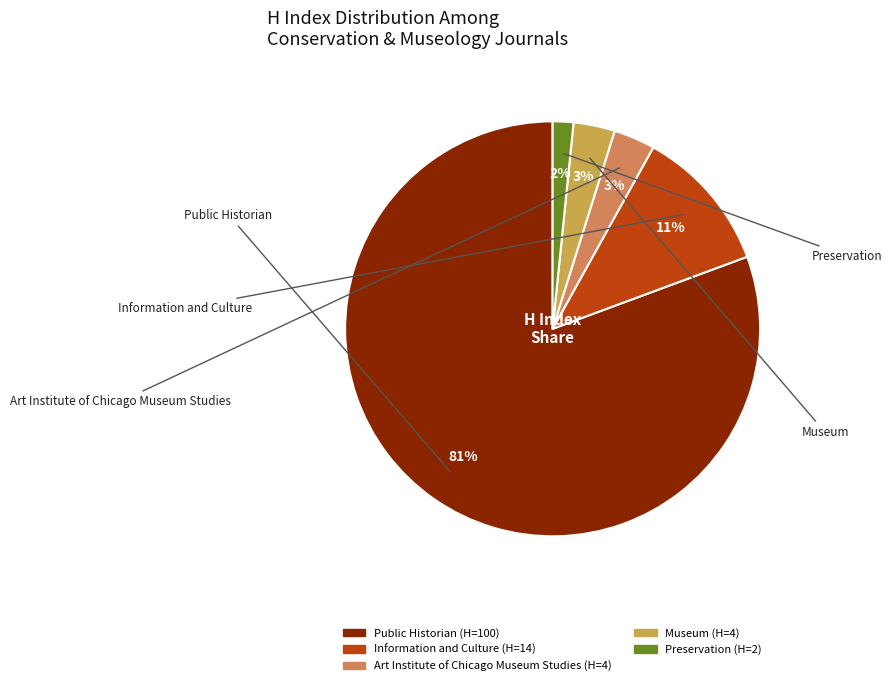

Which category has the smallest portion of the pie?

Preservation